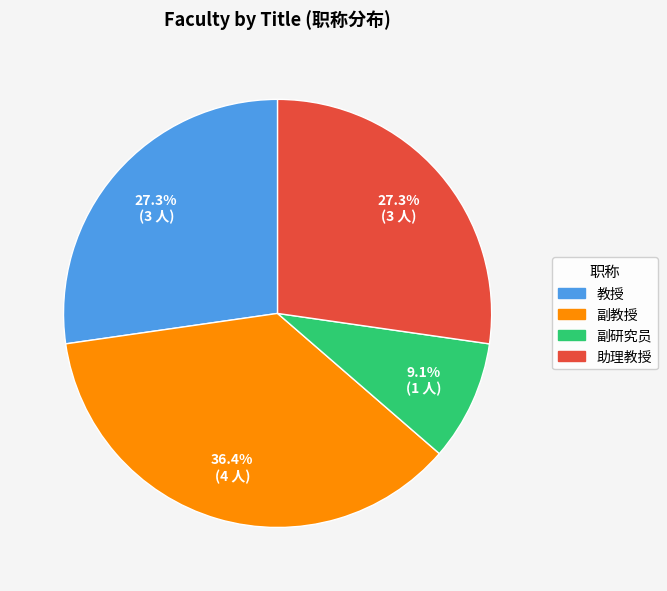

Which slice is the largest?

副教授